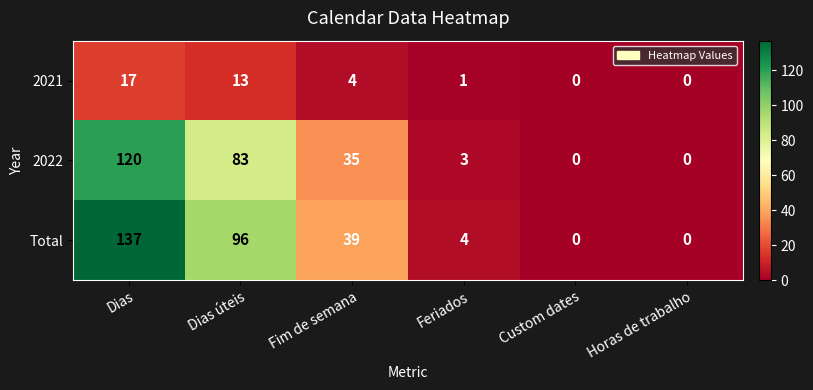

Which series has the largest total across all categories?

Total